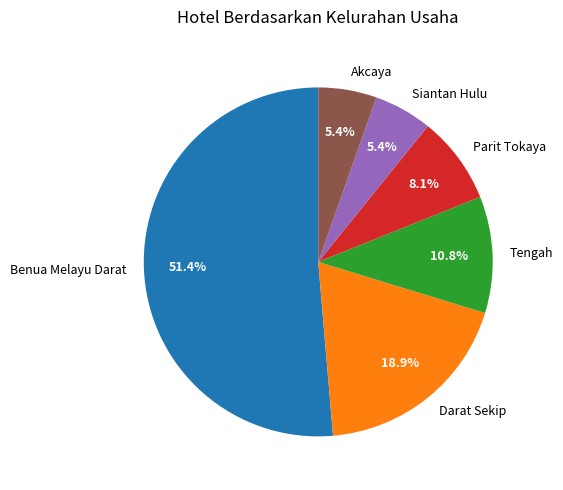

Which slice is the largest?

Benua Melayu Darat